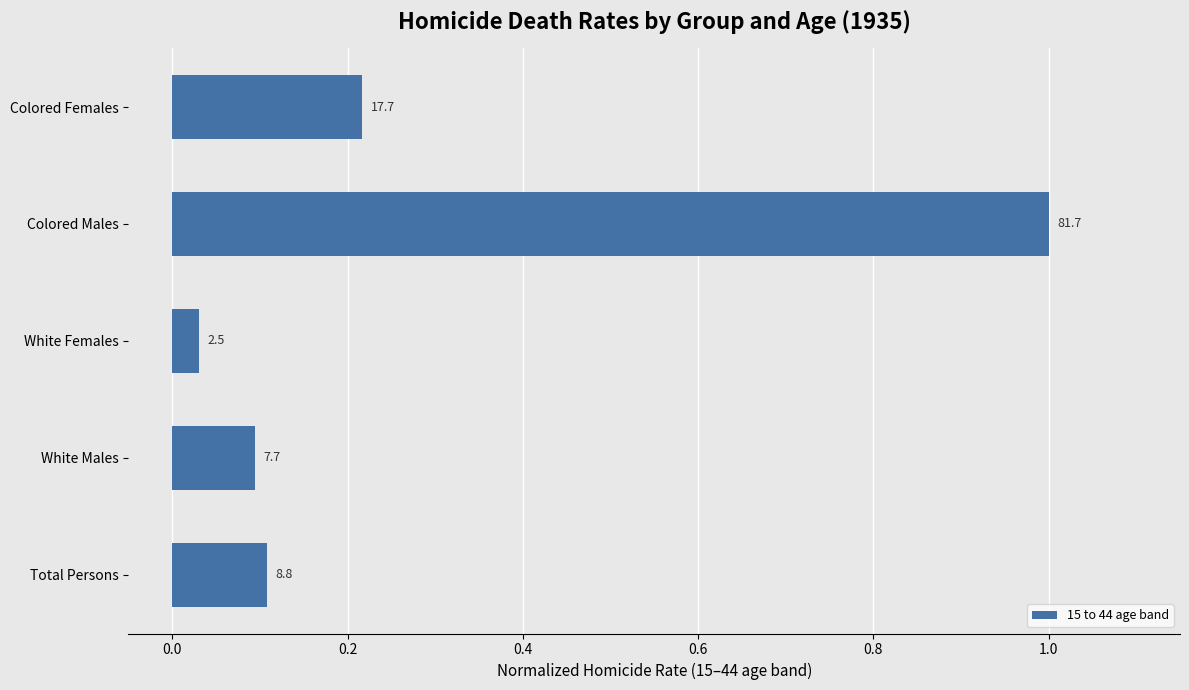

Does the chart contain any negative values?

No